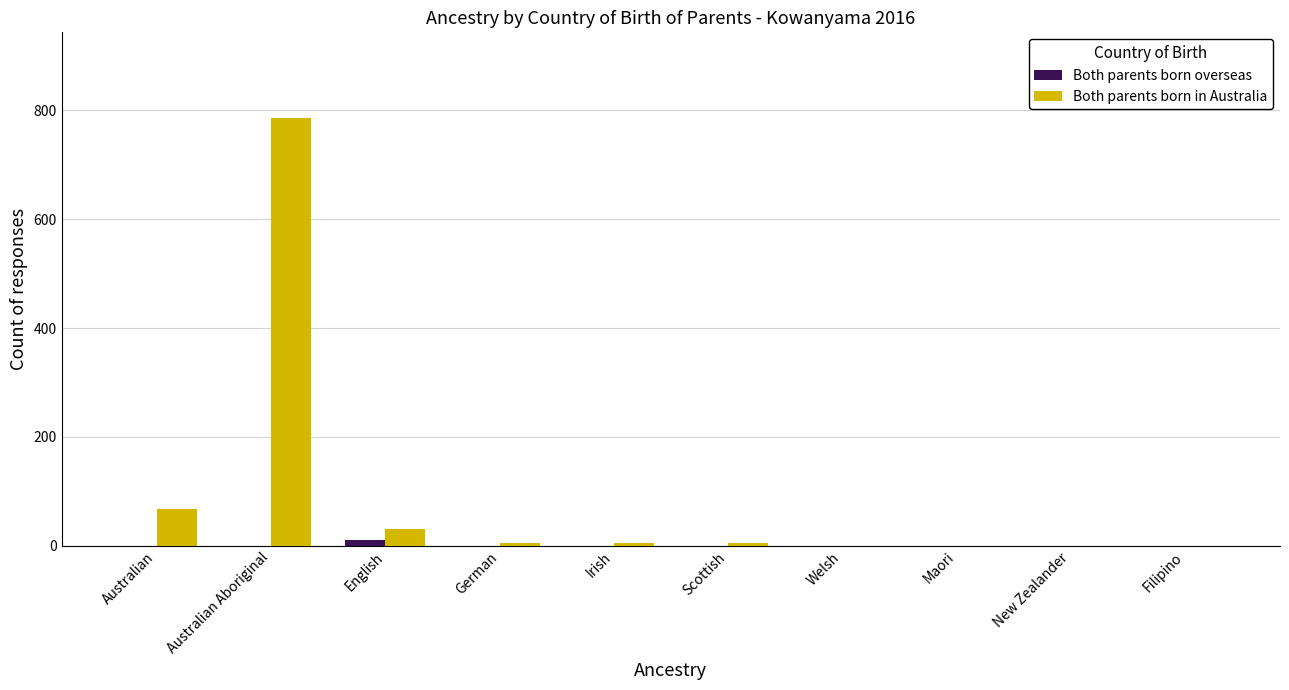

How many data points does each series have?

10